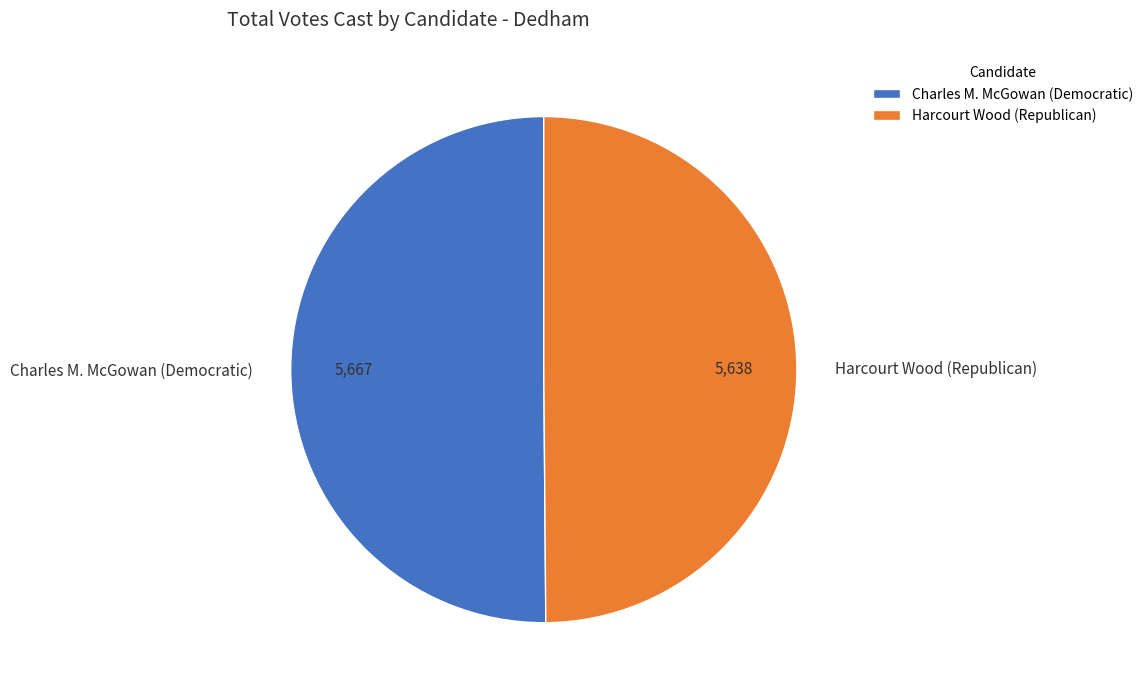

What is the ratio of the value at Harcourt Wood (Republican) to the value at Charles M. McGowan (Democratic)?

1.0